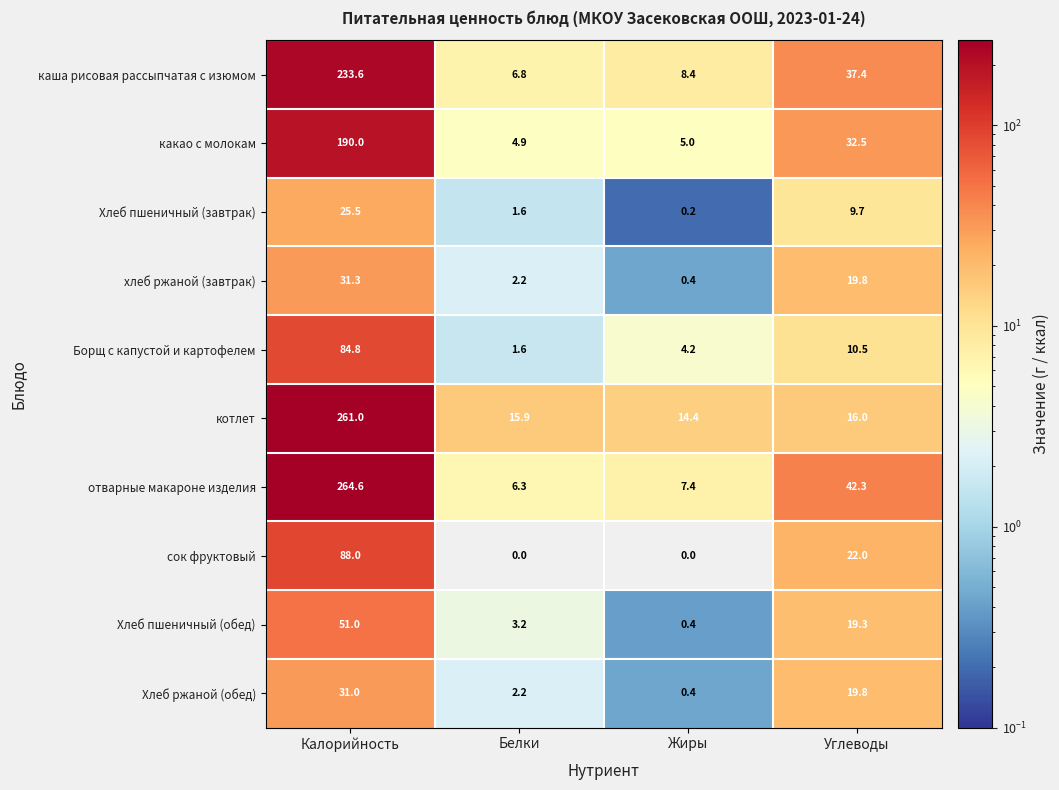

What is the spread (max minus min) of values at Жиры?

14.4